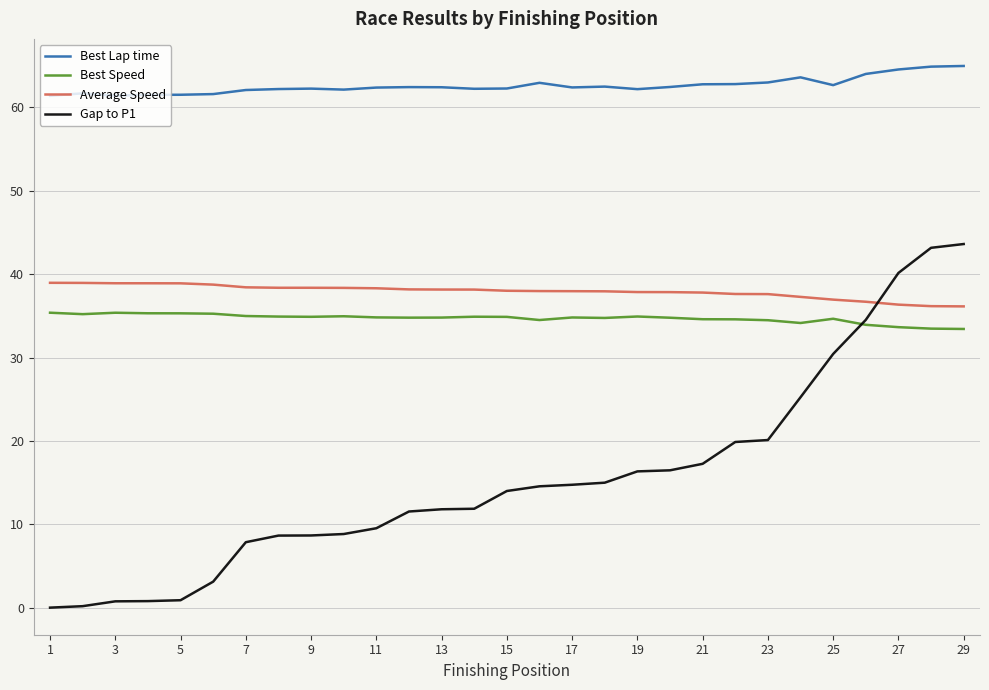

True or false: Best Lap time and Best Speed cross at least once.

False